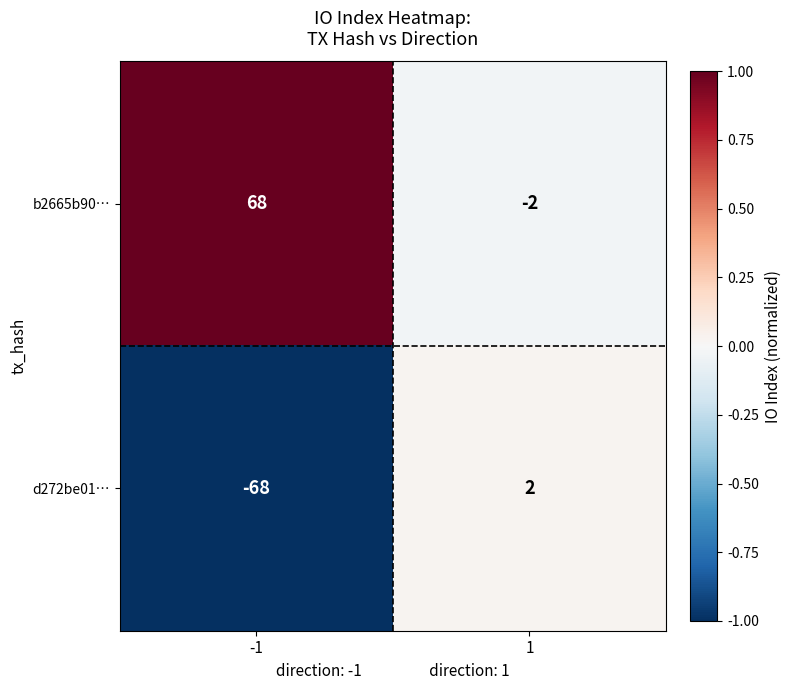

True or false: d272be01… has a value of 2 at 1.

True